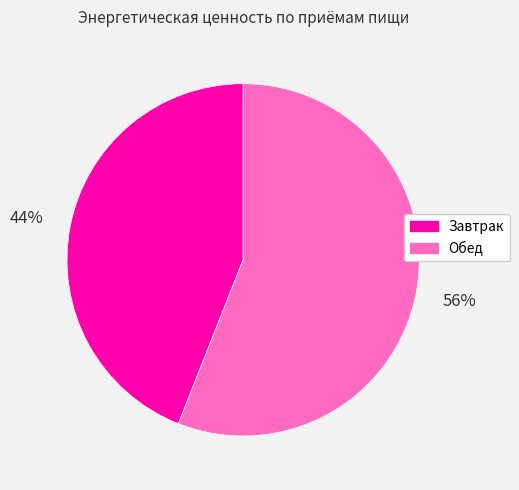

Approximately how many times larger is the value at Обед compared to Завтрак?

1.3